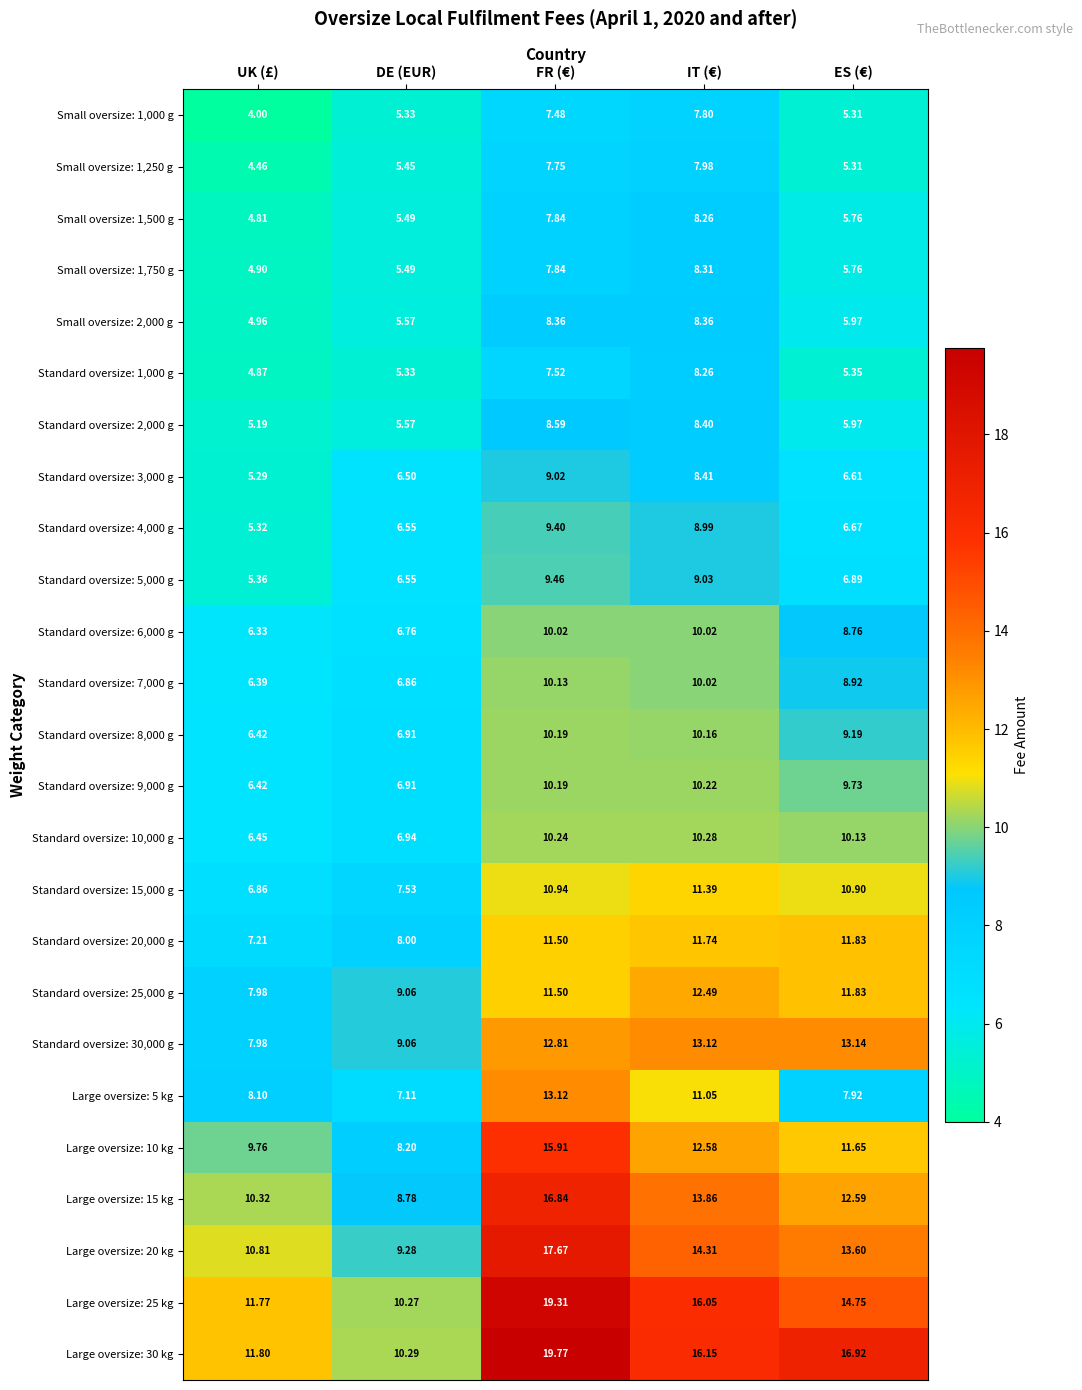

Which category has the lowest value in the Large oversize: 20 kg series?

DE (EUR)